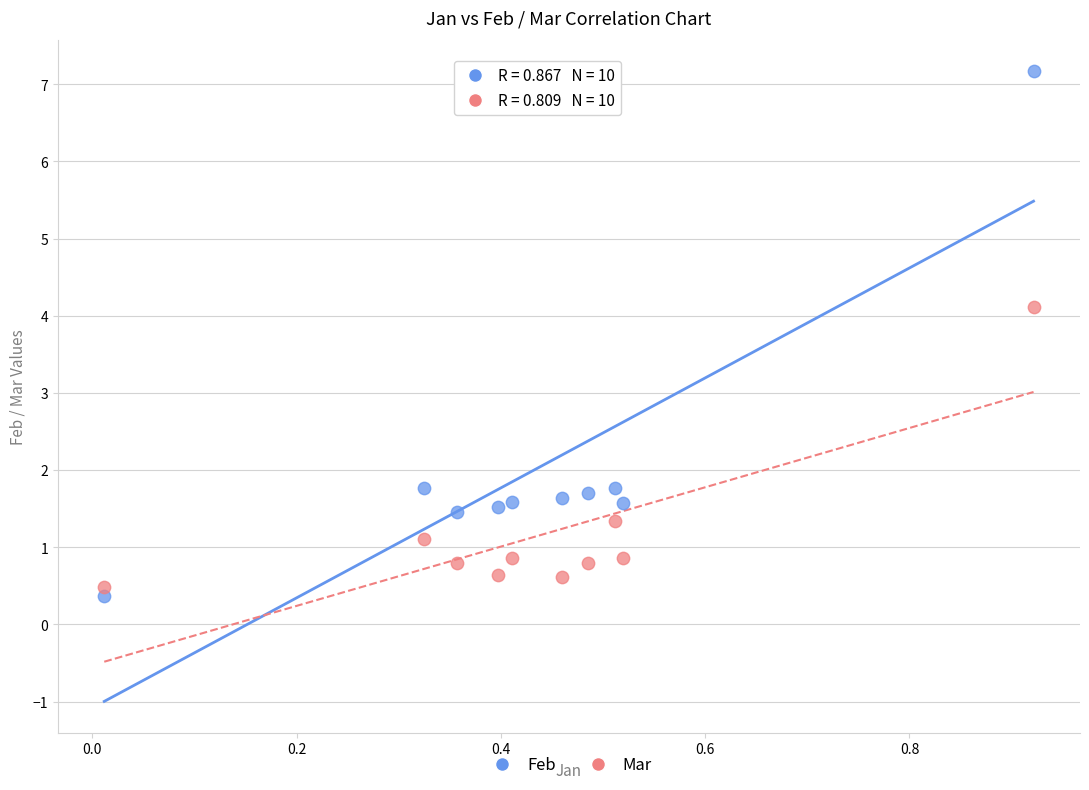

What are all the series names shown in the legend?

Feb, Mar